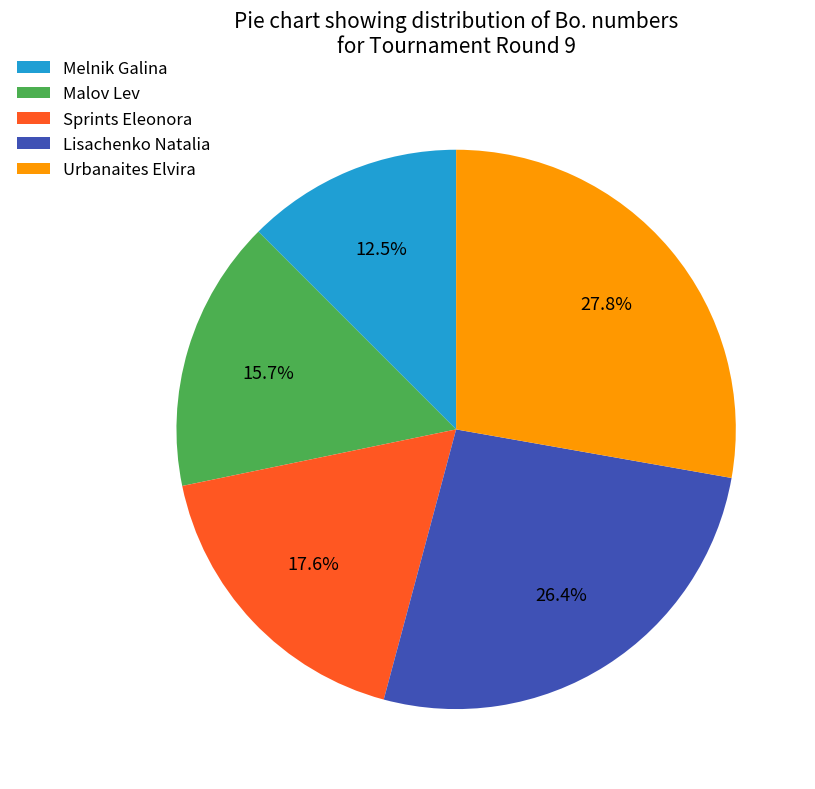

Is there a majority slice in this chart?

No